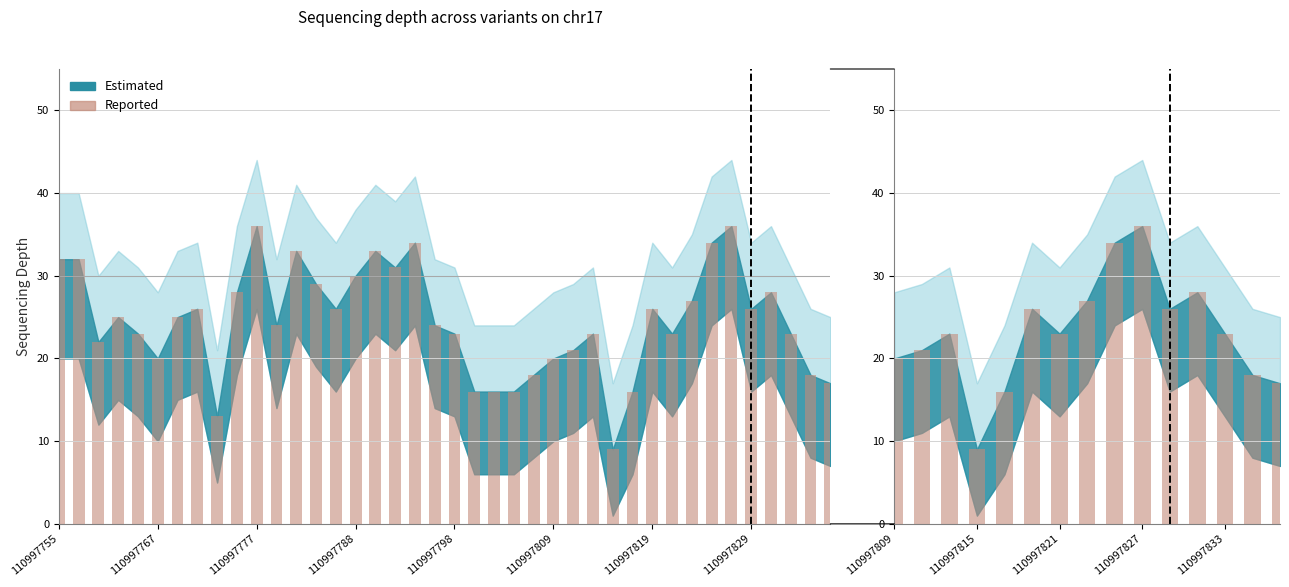

The chart shows a value of 29 at 110997767. True or false?

False